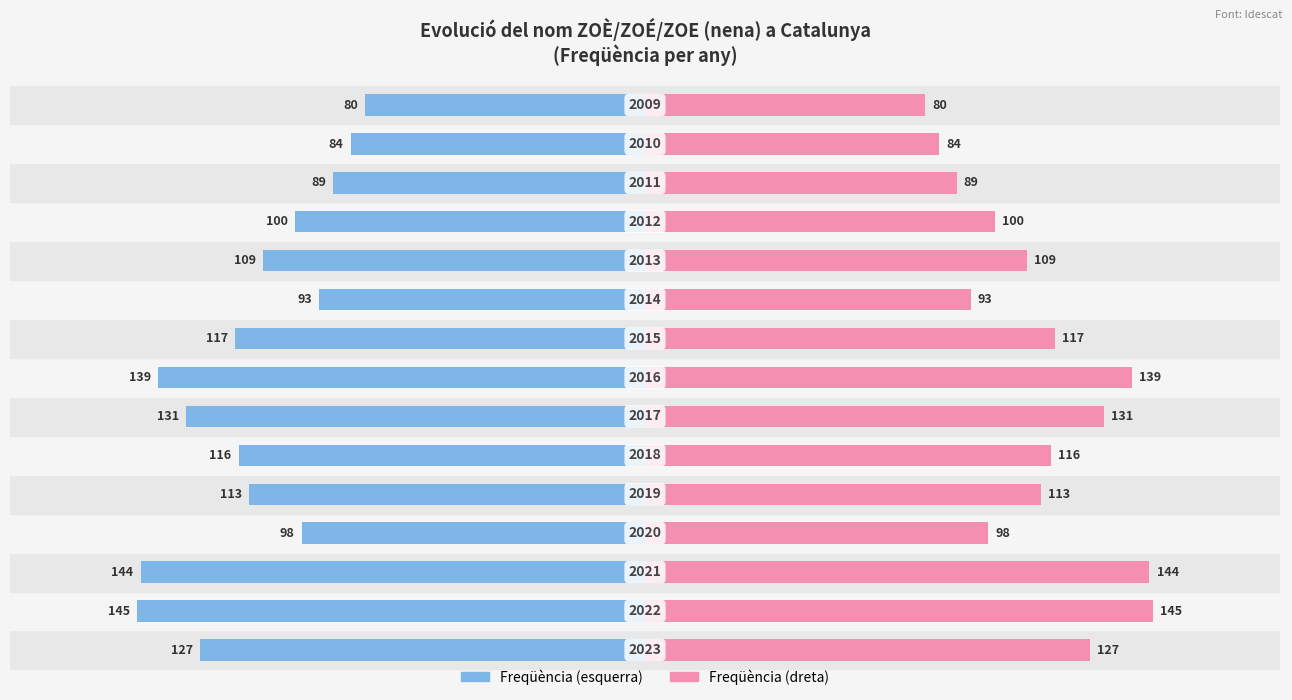

The value of Freqüència at 7 is -89. True or false?

False